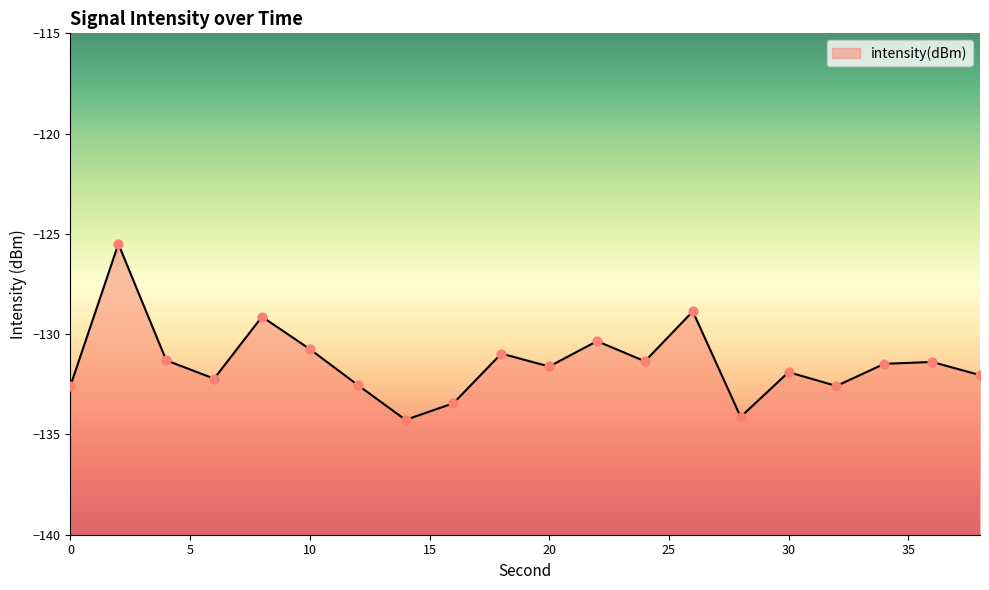

What is the change in value from 6 to 34?

+0.7